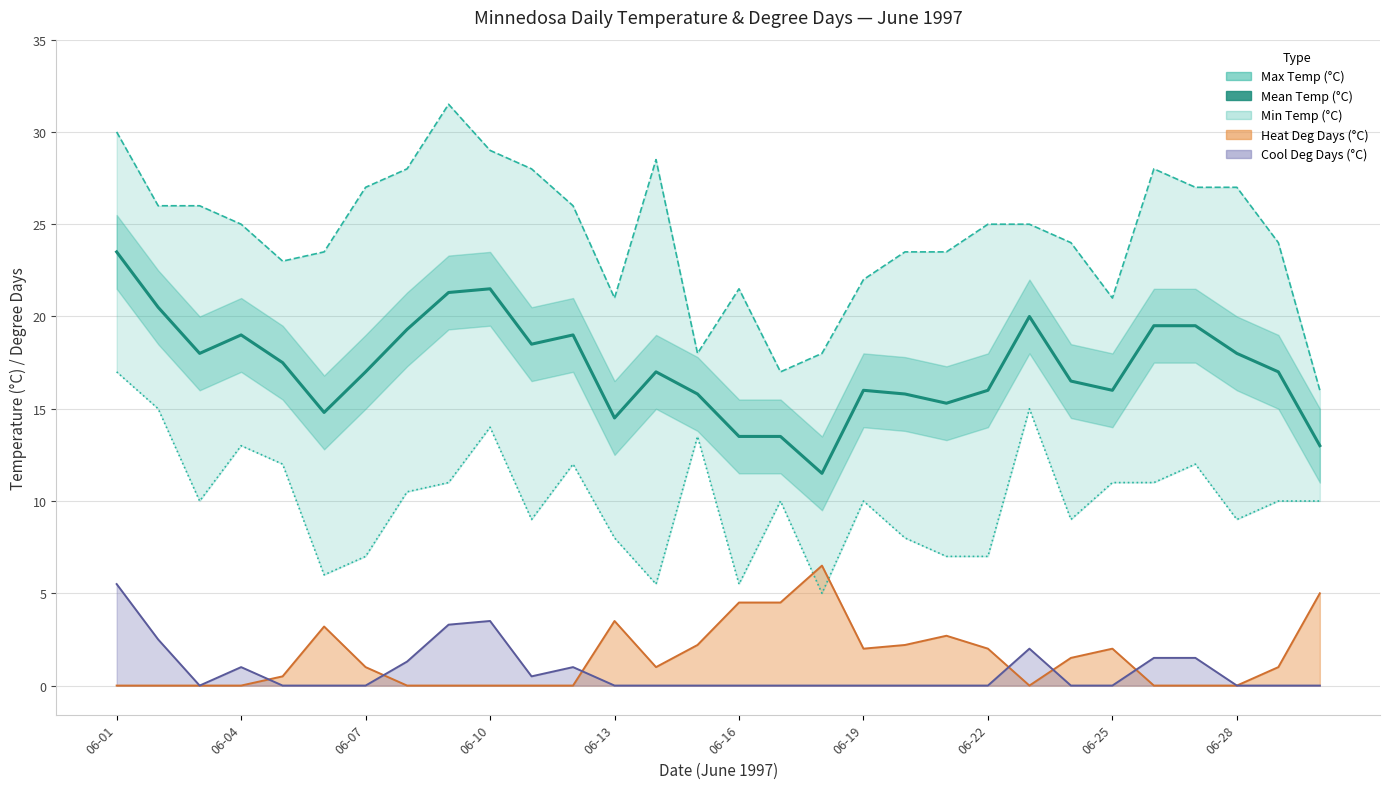

What is the sum of the Cool Deg Days (°C) values at 06-27 and 06-10?

5.0